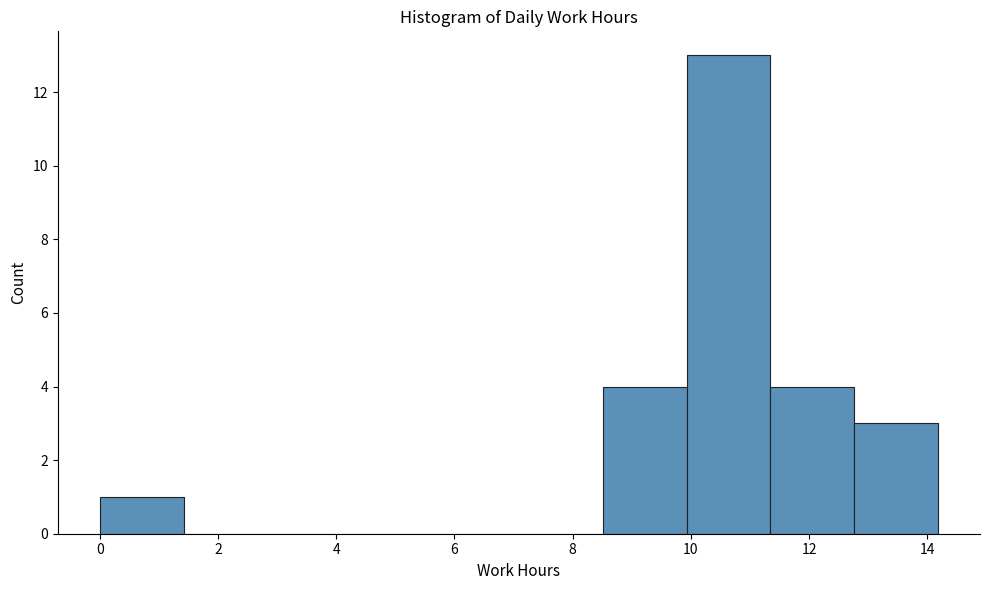

Reading left to right, list every bar in this chart as the range it spans on the x-axis followed by its height. Neither the bar edges nor the heights are printed on the chart, so give them approximately, as read against the axes.

0.0 to 1.4: 1
1.4 to 2.8: 0
2.8 to 4.2: 0
4.2 to 5.6: 0
5.6 to 7.0: 0
7.0 to 8.6: 0
8.6 to 10.0: 4
10.0 to 11.4: 13
11.4 to 12.8: 4
12.8 to 14.2: 3